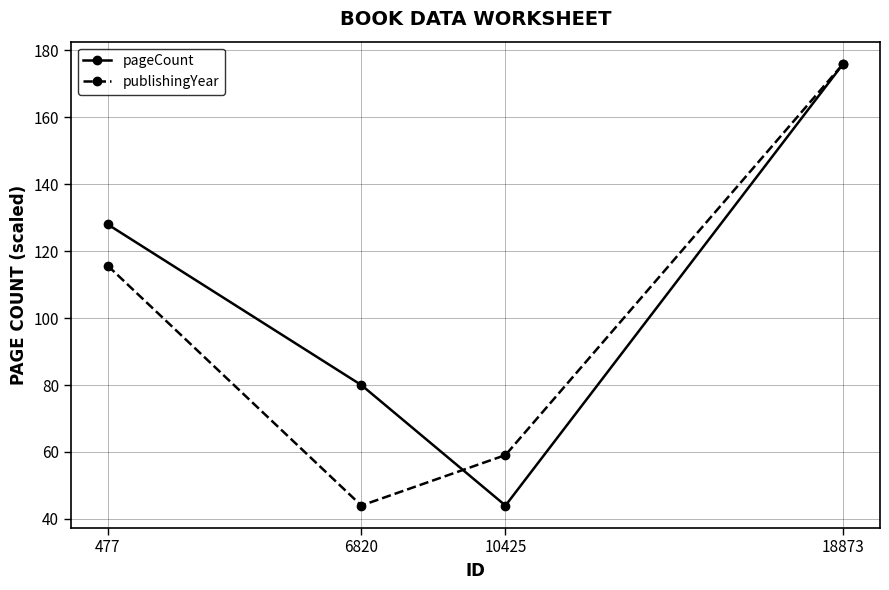

What is the greatest value displayed?

176.0